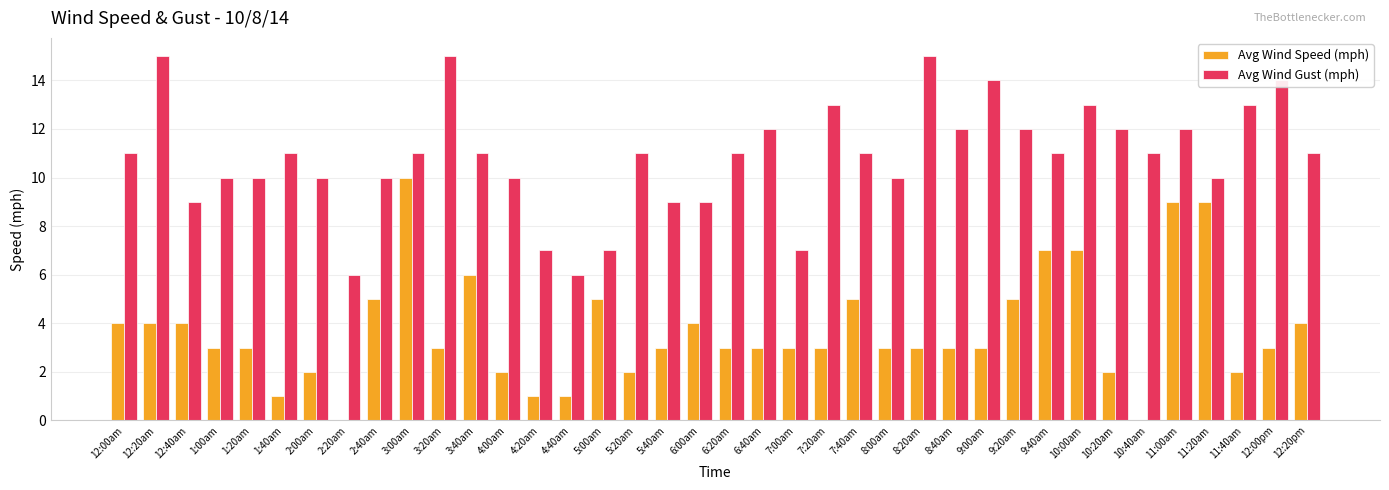

Is it true that Avg Wind Gust (mph) equals 7 at 6:20am?

False